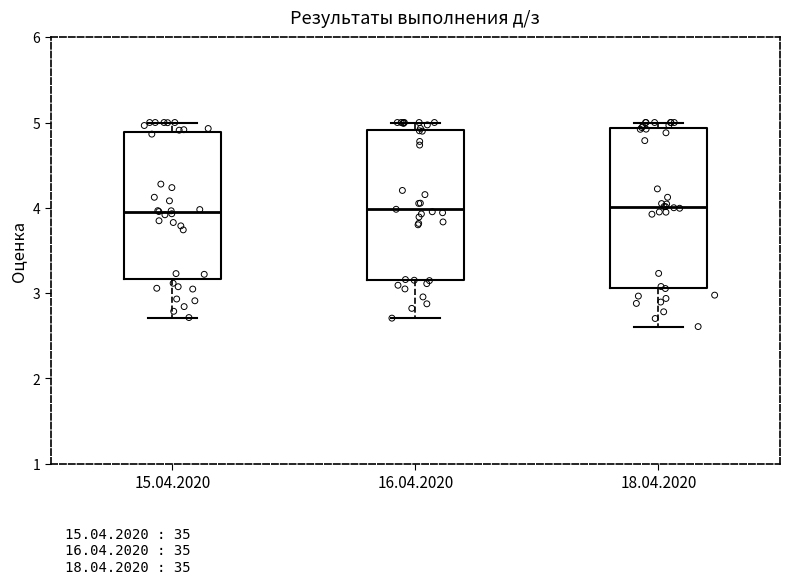

Comparing the boxes themselves (not the whiskers), which one is the tallest?

18.04.2020